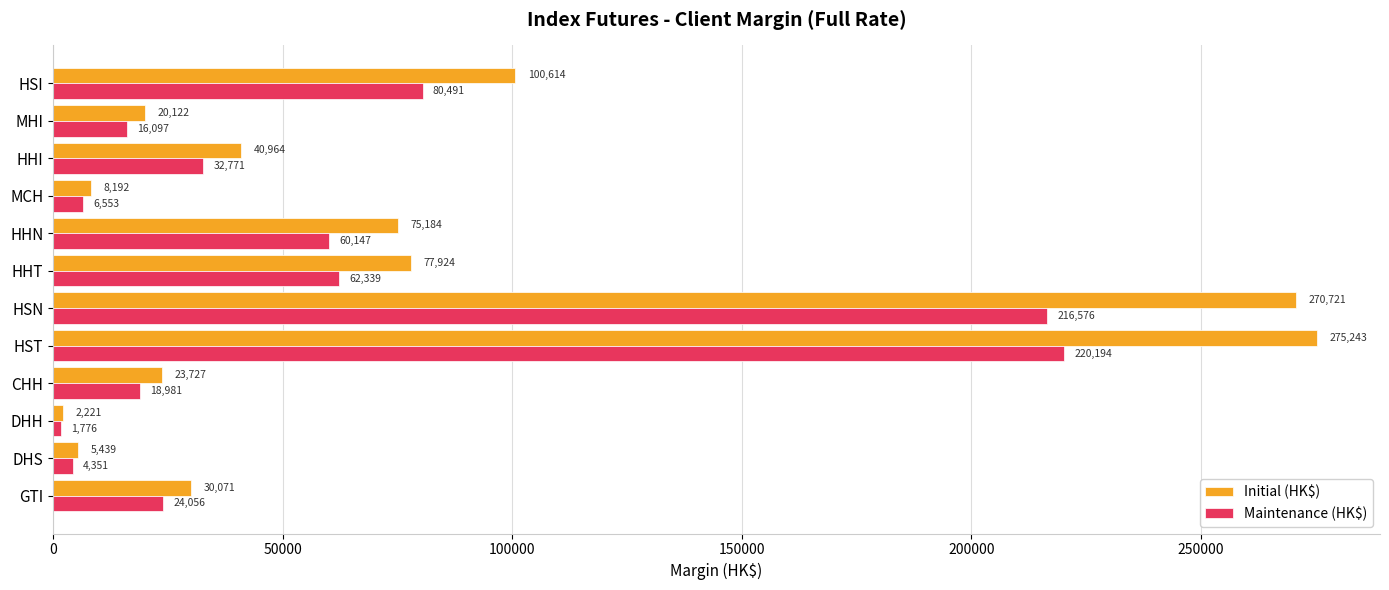

The value of Maintenance (HK$) at HSI is 80491. True or false?

True